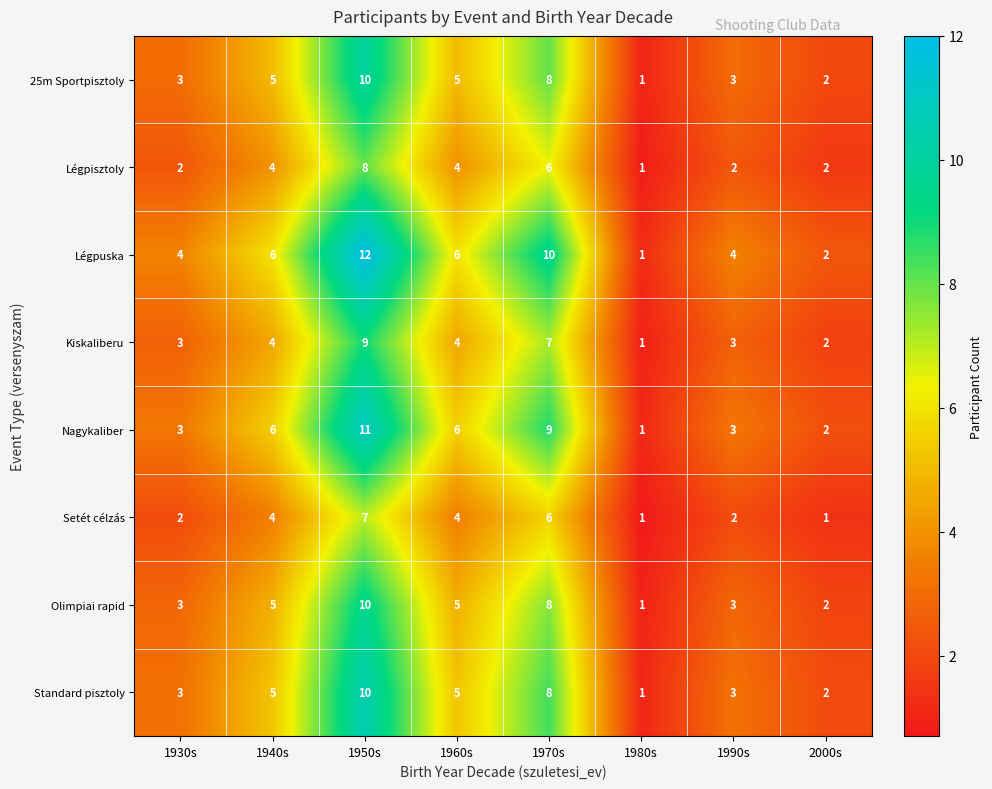

What is the maximum value shown in the chart?

12